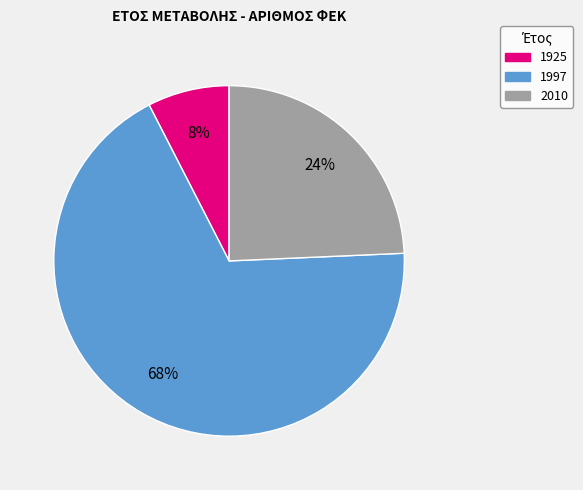

Is it true that 1997 is 78% of the pie?

False